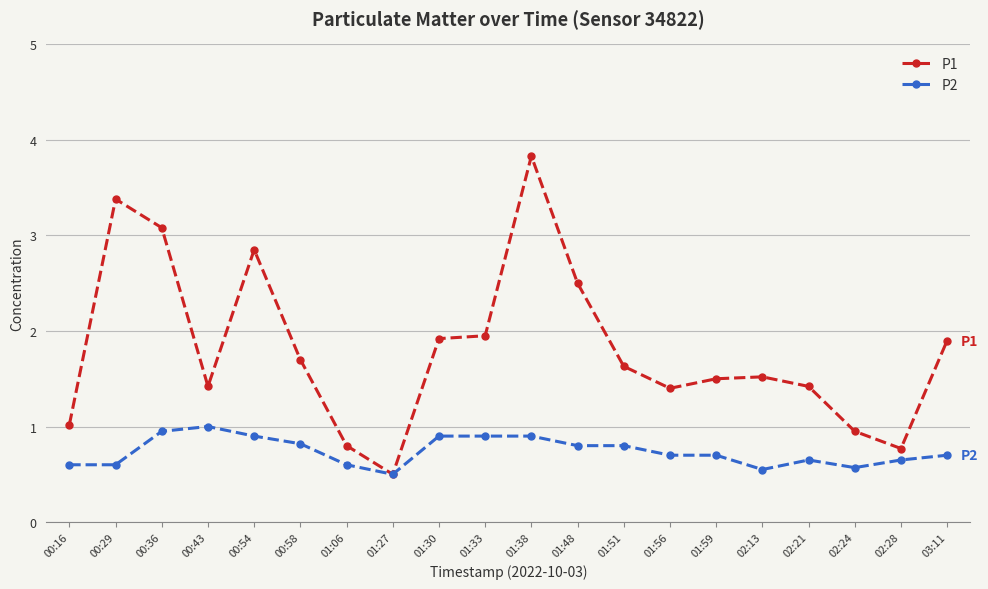

Which series has the widest spread of values?

P1